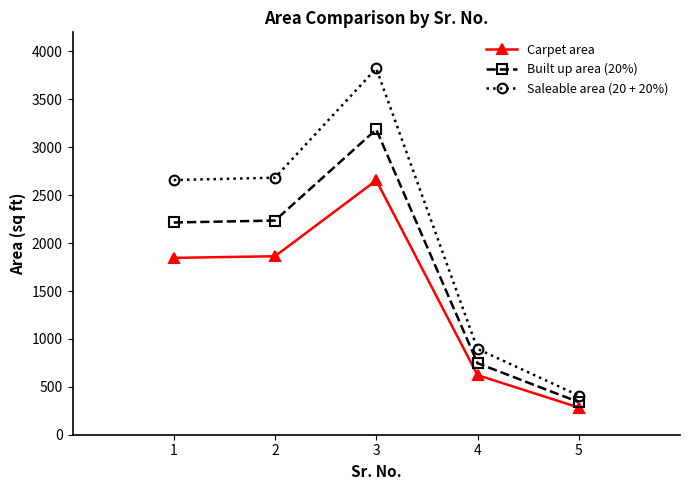

Reading left to right, what are all the values shown in this chart?

Carpet area: 1846.0	1863.0	2654.9	622.0	284.0
Built up area (20%): 2215.2	2235.6	3185.9	746.4	340.8
Saleable area (20 + 20%): 2658.2	2682.7	3823.1	895.7	409.0